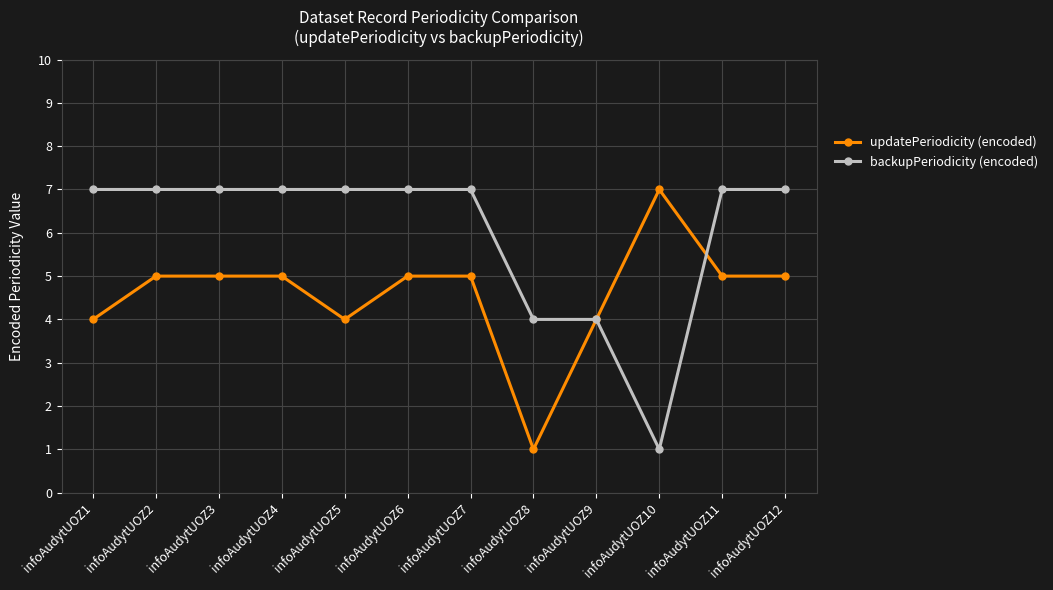

What is the total value across all series at infoAudytUOZ2?

12